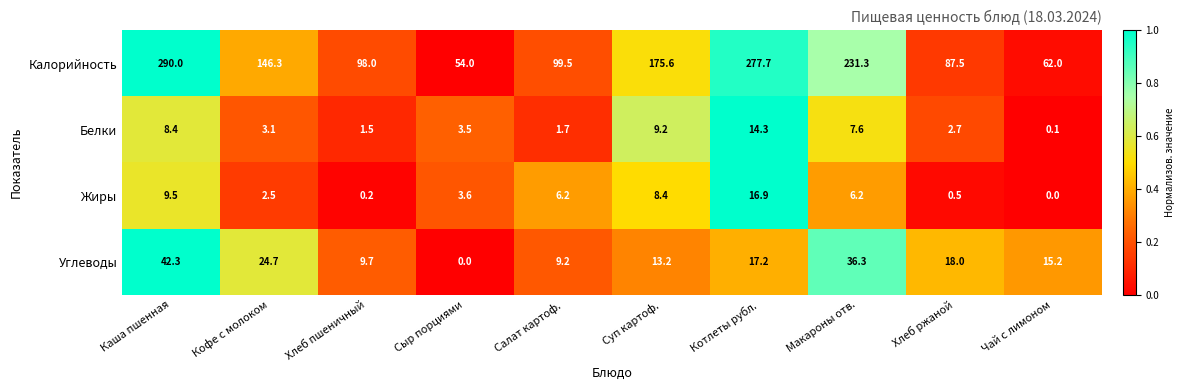

List the series in order of their peak value, highest first.

Калорийность, Углеводы, Жиры, Белки